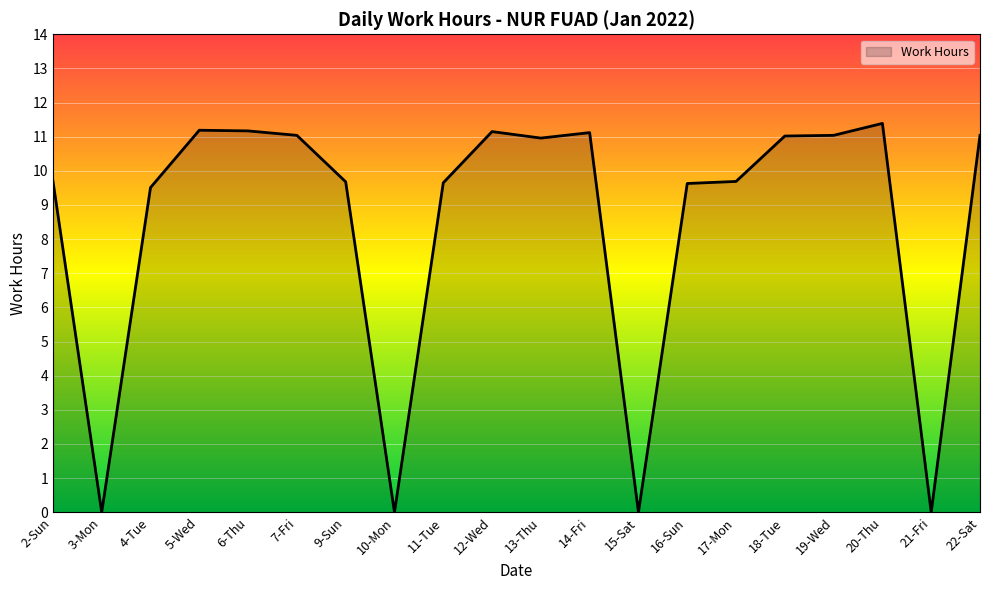

How many values are below 10?

10